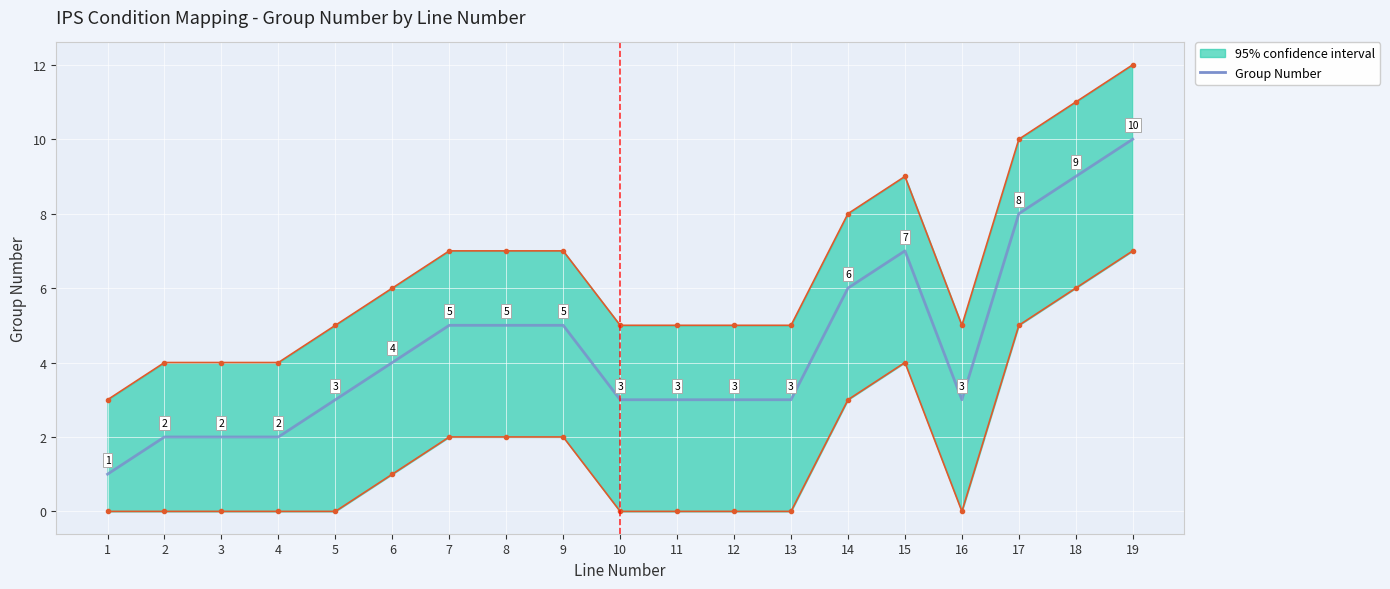

List the labels in order of value, largest first.

19, 18, 17, 15, 14, 7, 8, 9, 6, 5, 10, 11, 12, 13, 16, 2, 3, 4, 1